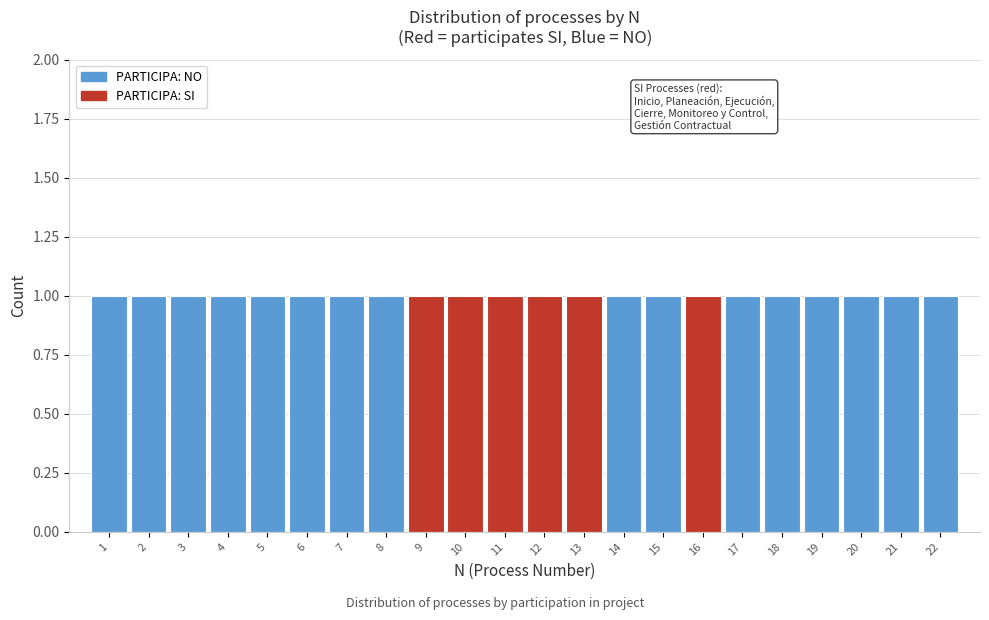

Reading left to right, transcribe this chart: for each bar, give the range it covers on the x-axis and its height. The values are not printed on the chart, so give them approximately, as read against the axis.

0.5 to 1.5: 1
1.5 to 2.5: 1
2.5 to 3.5: 1
3.5 to 4.5: 1
4.5 to 5.5: 1
5.5 to 6.5: 1
6.5 to 7.5: 1
7.5 to 8.5: 1
8.5 to 9.5: 1
9.5 to 10.5: 1
10.5 to 11.5: 1
11.5 to 12.5: 1
12.5 to 13.5: 1
13.5 to 14.5: 1
14.5 to 15.5: 1
15.5 to 16.5: 1
16.5 to 17.5: 1
17.5 to 18.5: 1
18.5 to 19.5: 1
19.5 to 20.5: 1
20.5 to 21.5: 1
21.5 to 22.5: 1